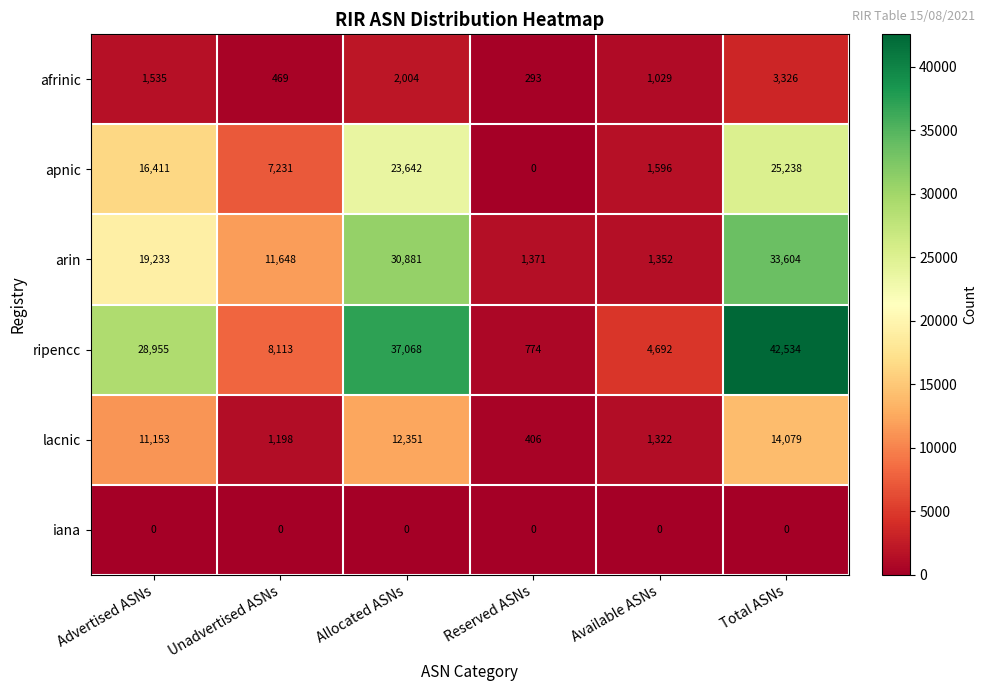

True or false: lacnic has a value of 6458 at Total ASNs.

False